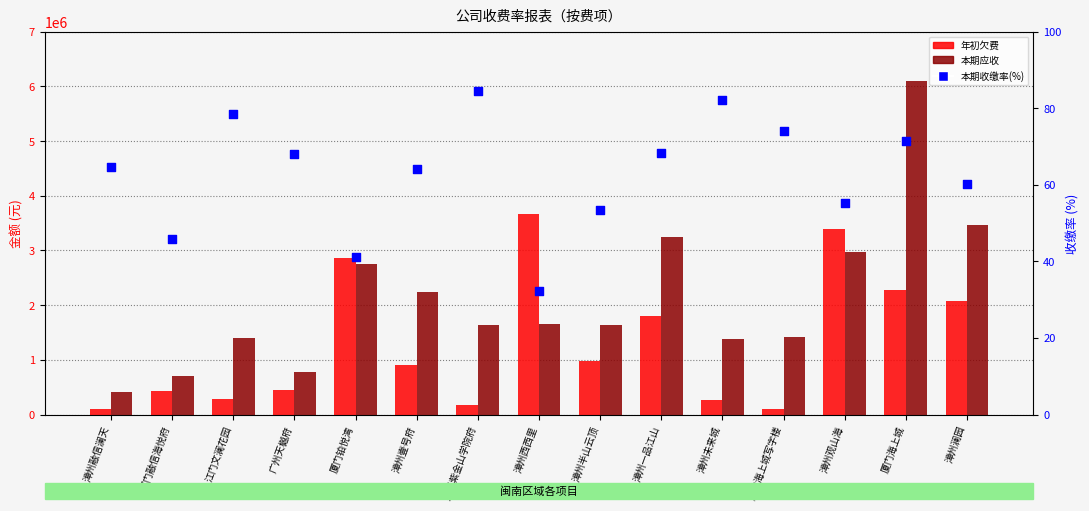

Which series contains the highest Y value?

本期应收